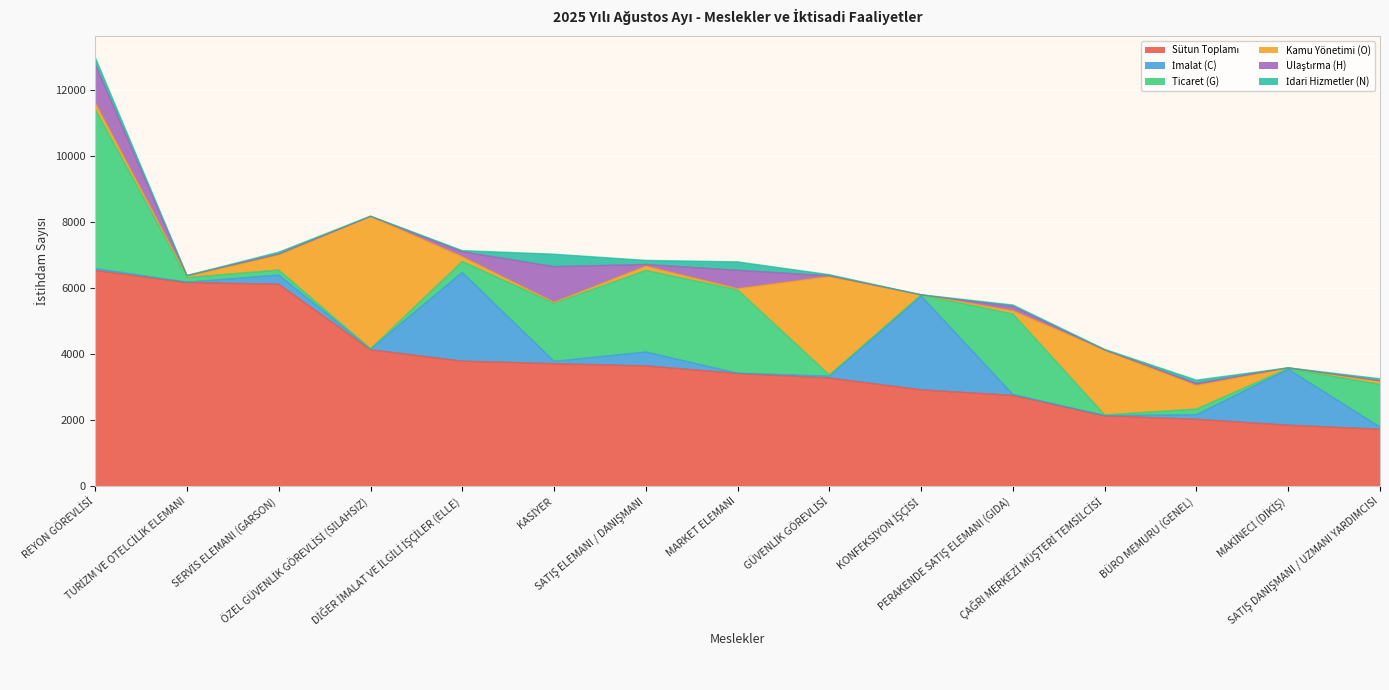

True or false: Kamu Yönetimi (O) and Sütun Toplamı cross at least once.

False